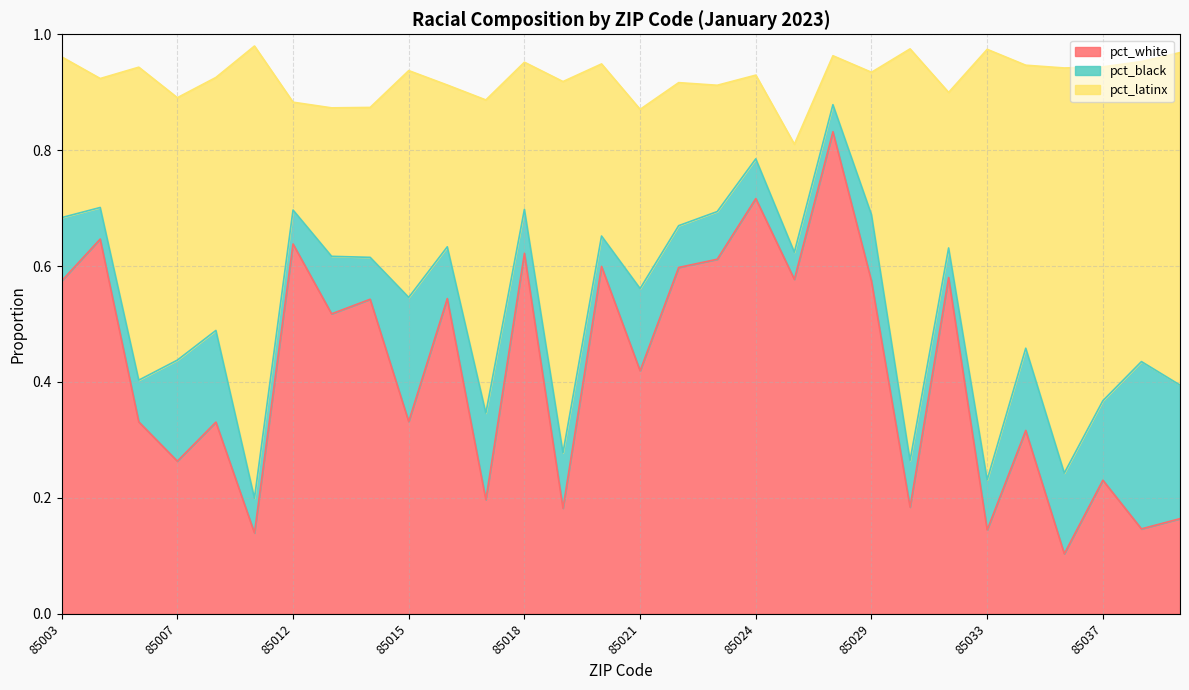

How many interior local valleys does the pct_latinx series have?

10